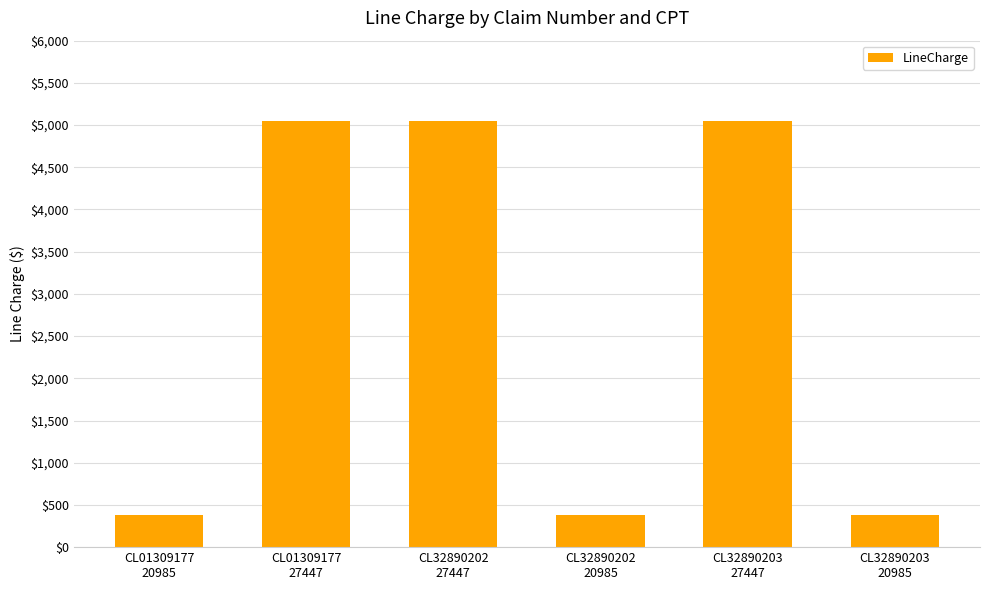

How many categories are shown in the chart?

6